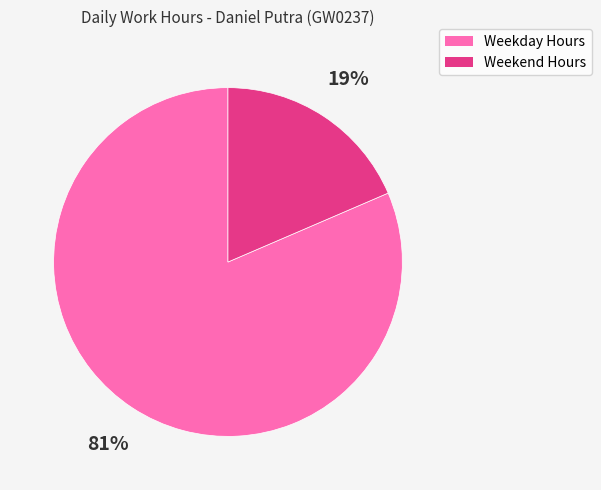

To the nearest percent, what is the average slice percentage?

50%